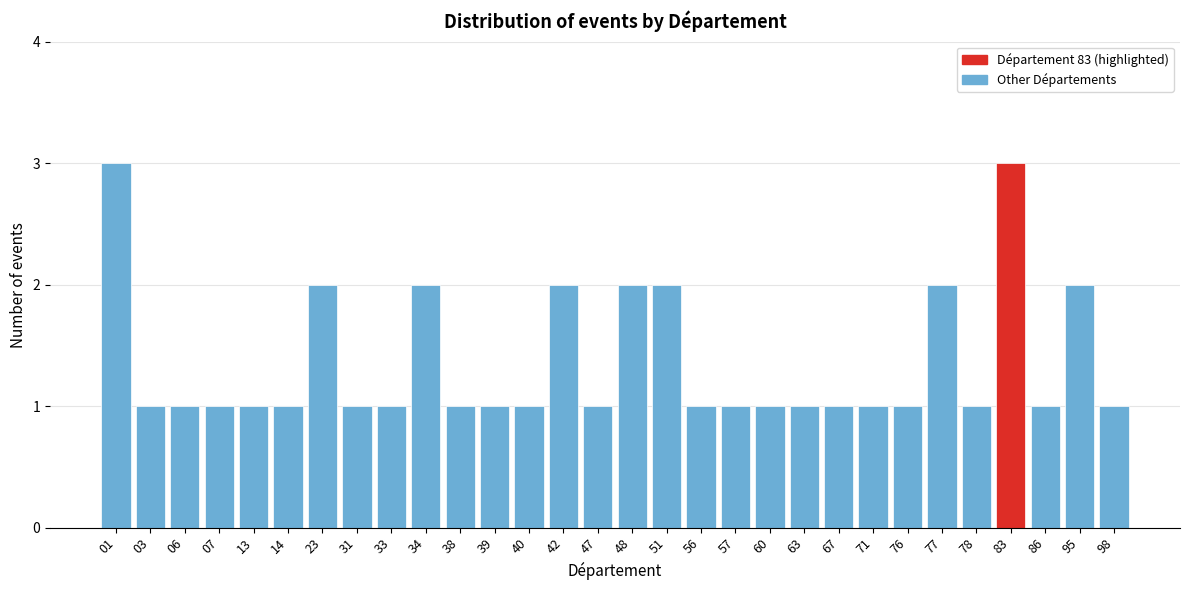

Reading left to right, transcribe all the data shown in this chart.

3	1	1	1	1	1	2	1	1	2	1	1	1	2	1	2	2	1	1	1	1	1	1	1	2	1	3	1	2	1